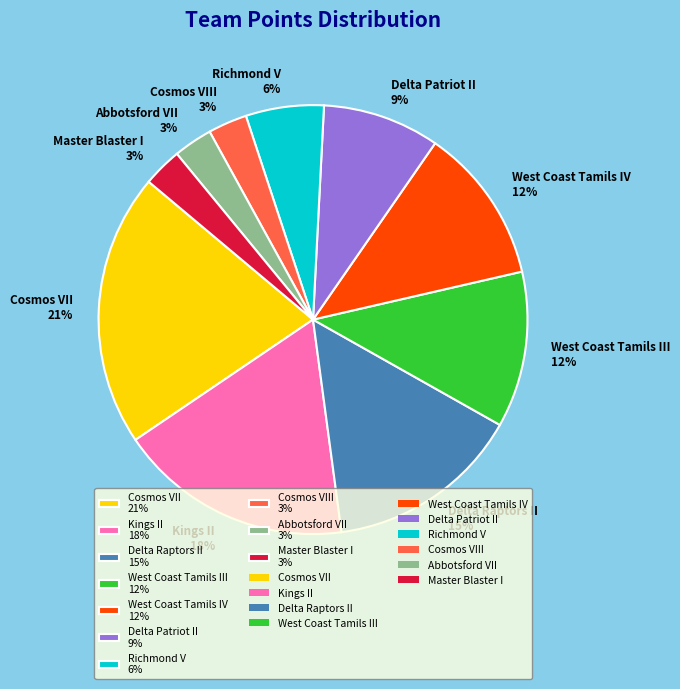

Which category has the biggest portion of the pie?

Cosmos VII 21%